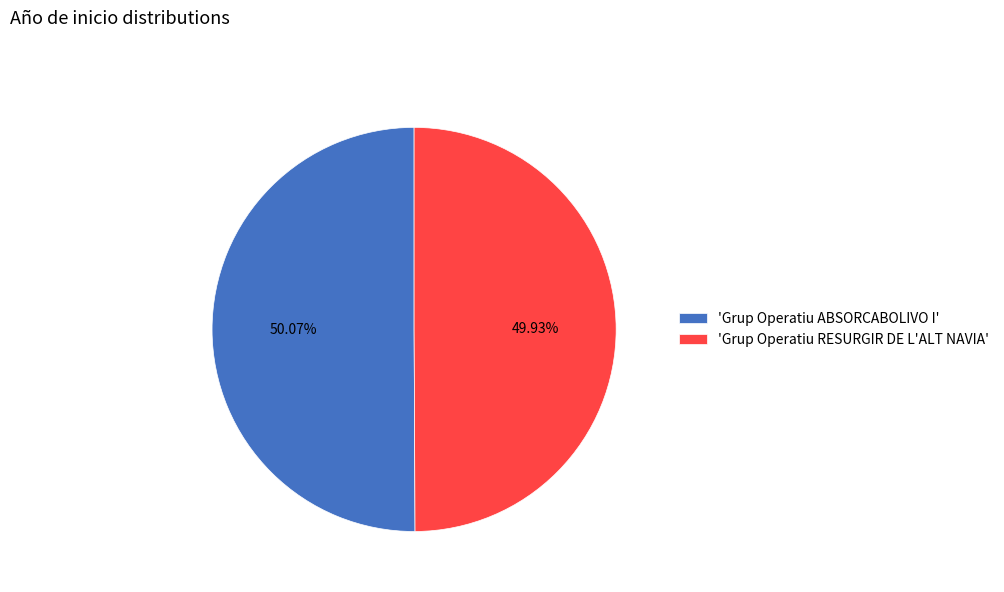

How many slices are in this pie chart?

2